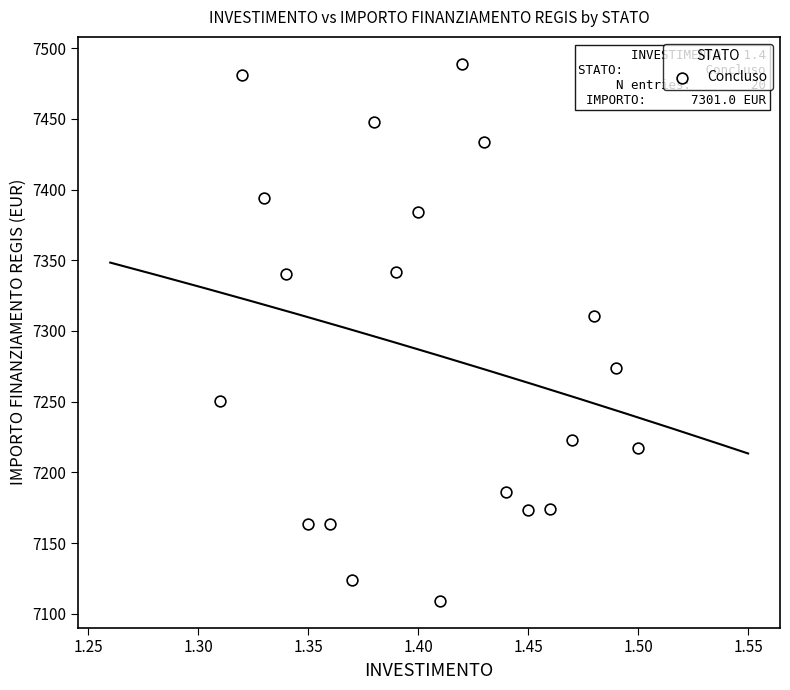

What is the range of Y values (max minus min)?

379.7